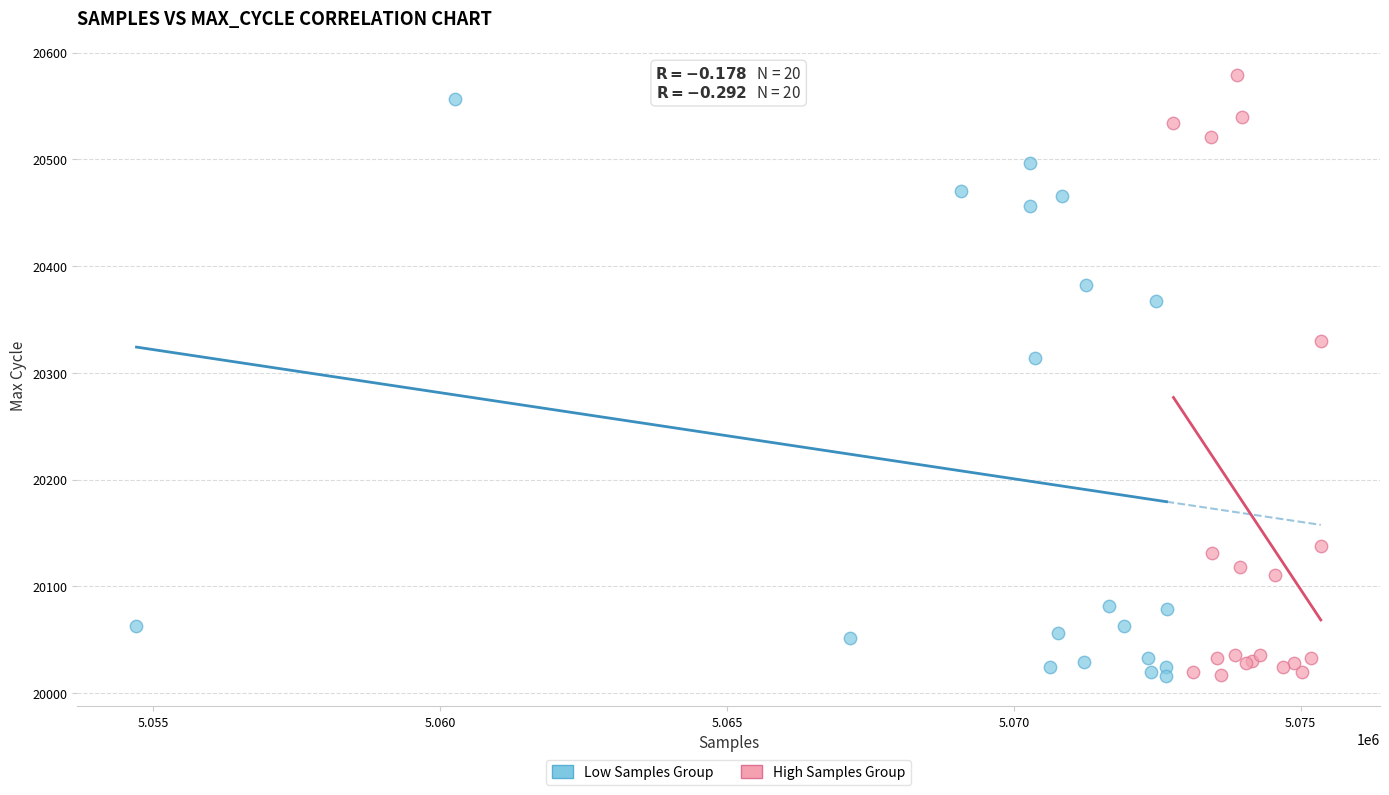

Which series contains the highest Y value?

High Samples Group